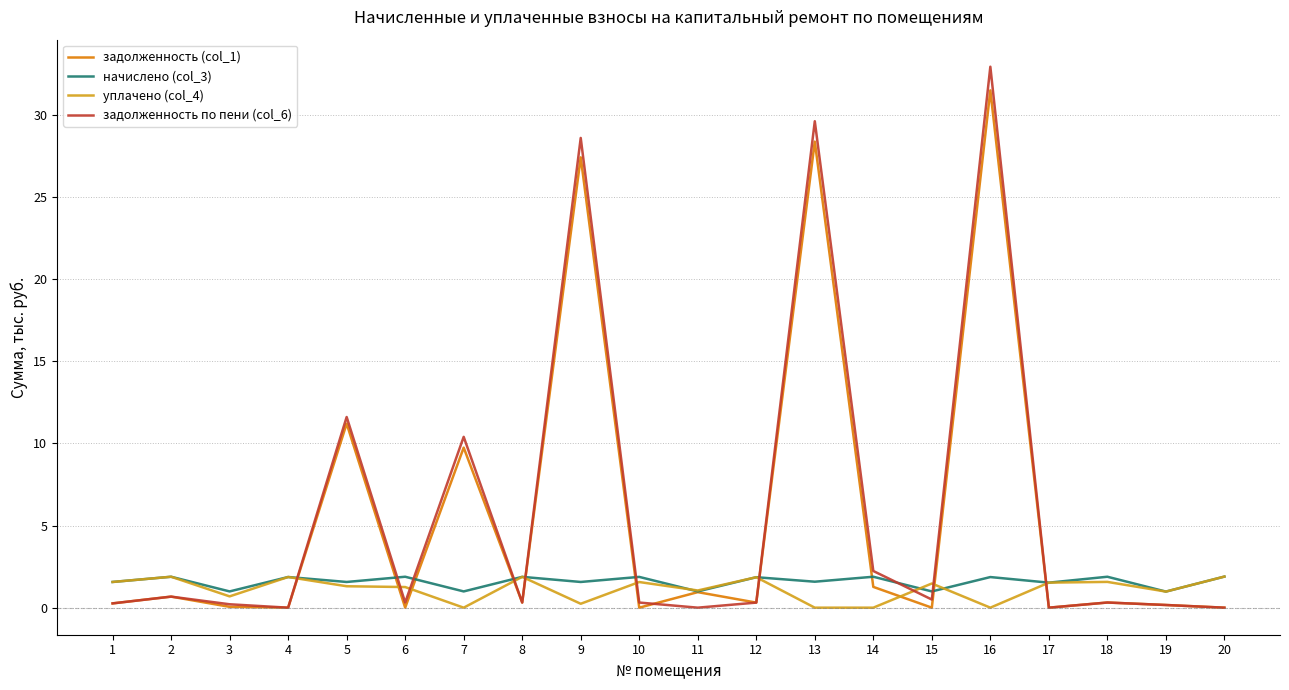

Is it true that уплачено (col_4) equals 0.7 at 4?

False